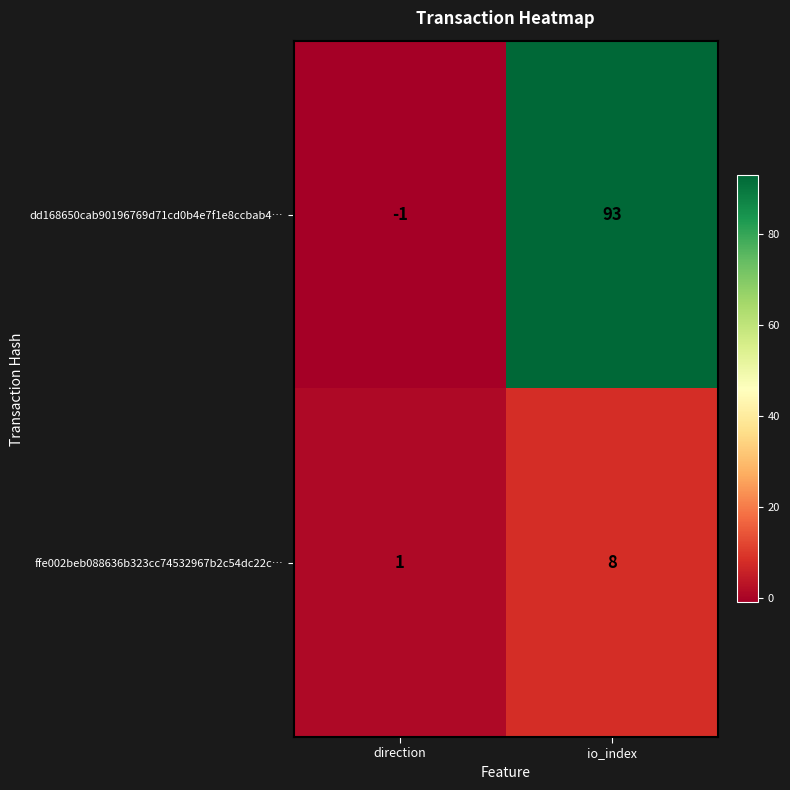

List the series in order of their overall mean, highest first.

dd168650cab90196769d71cd0b4e7f1e8ccbab4…, ffe002beb088636b323cc74532967b2c54dc22c…